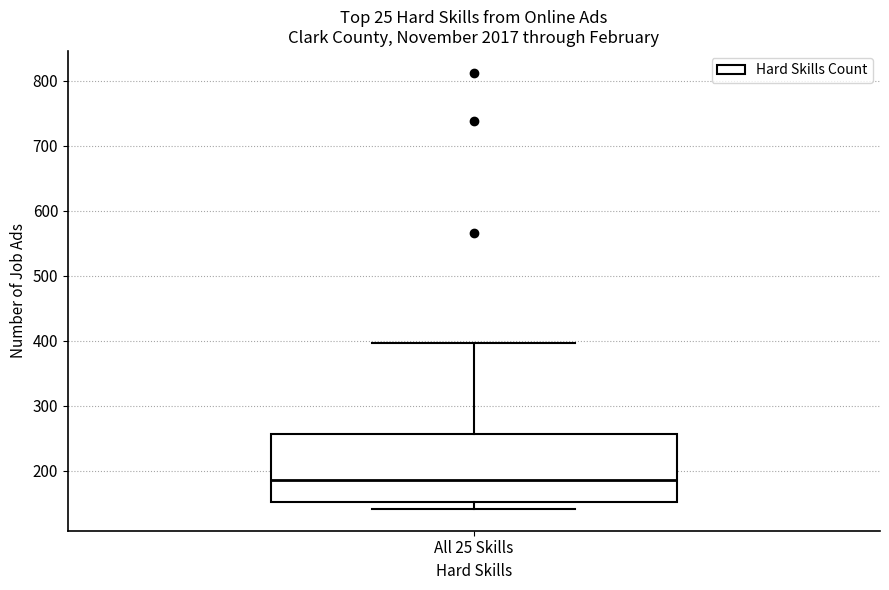

Where is the upper edge of the box for All 25 Skills on the y-axis? The values are not printed on the chart, so give them approximately, as read against the axis.

260